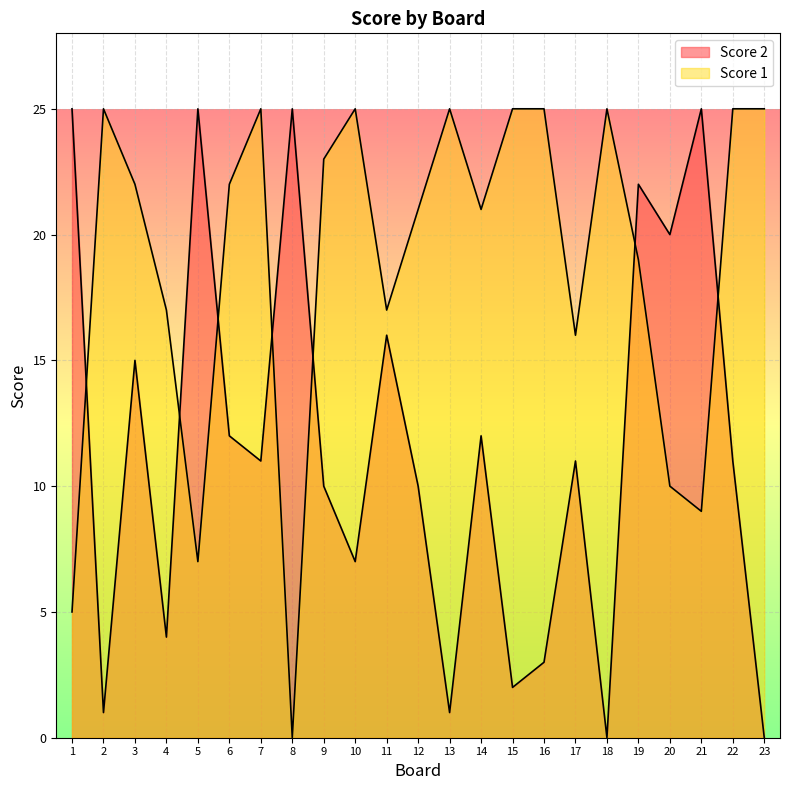

After their last crossing, which series has the higher values: Score 2 or Score 1?

Score 1